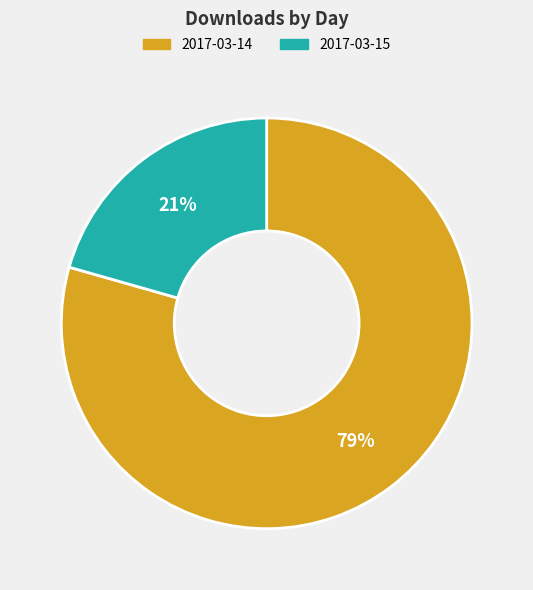

Do 2017-03-15 and 2017-03-14 together represent more than half of the pie?

Yes